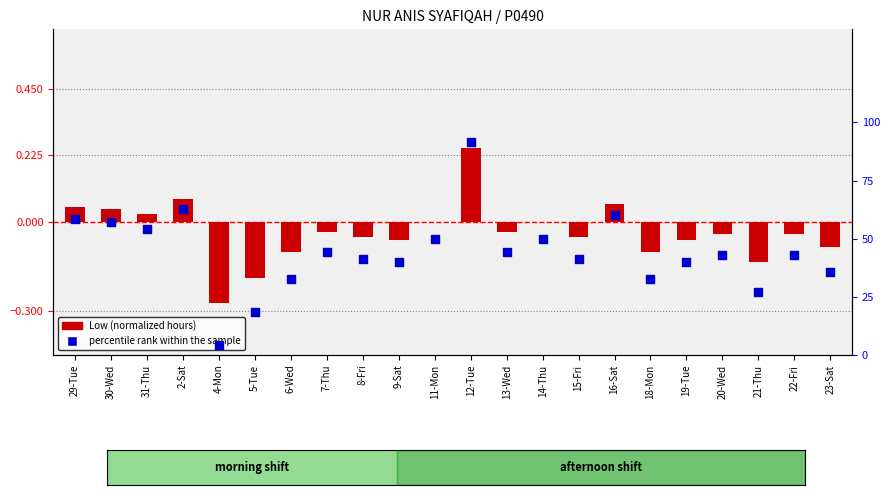

What is the total value across all series at 7-Thu?

44.3